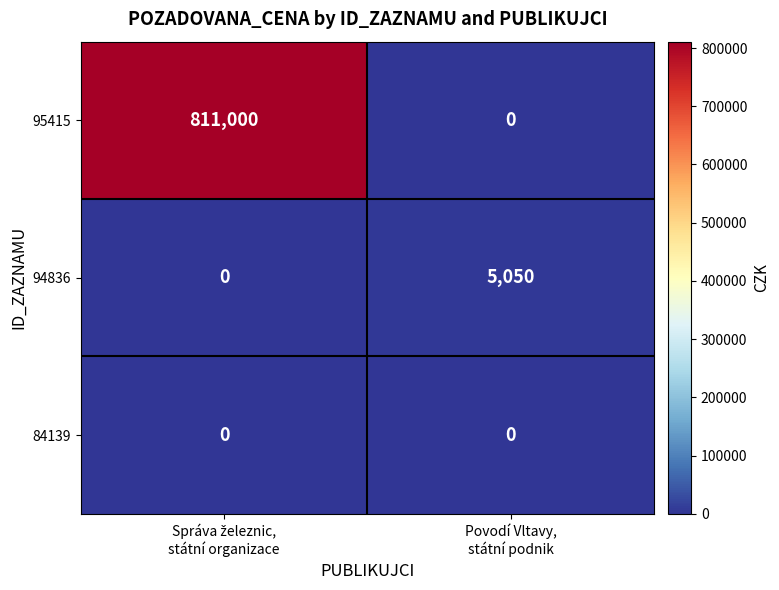

What is the average value of the 94836 series?

2525